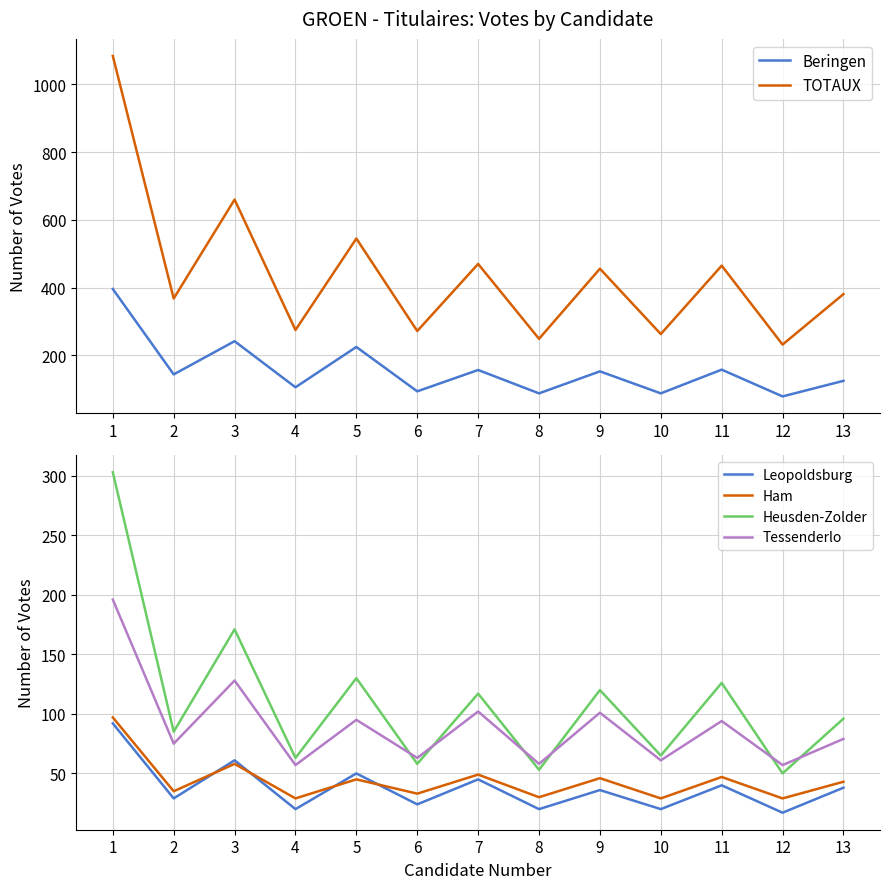

Which series has the largest total across all categories?

TOTAUX